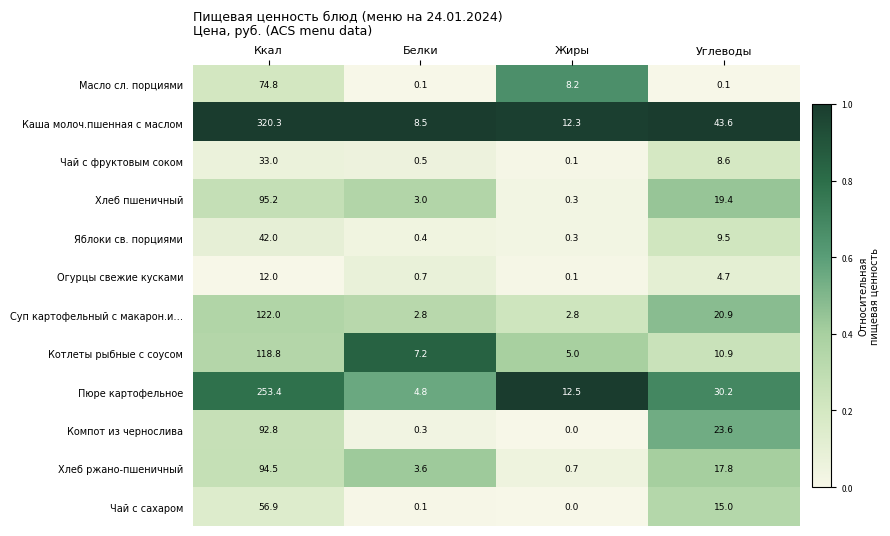

The Котлеты рыбные с соусом series shows 118.8 at Ккал. True or false?

True